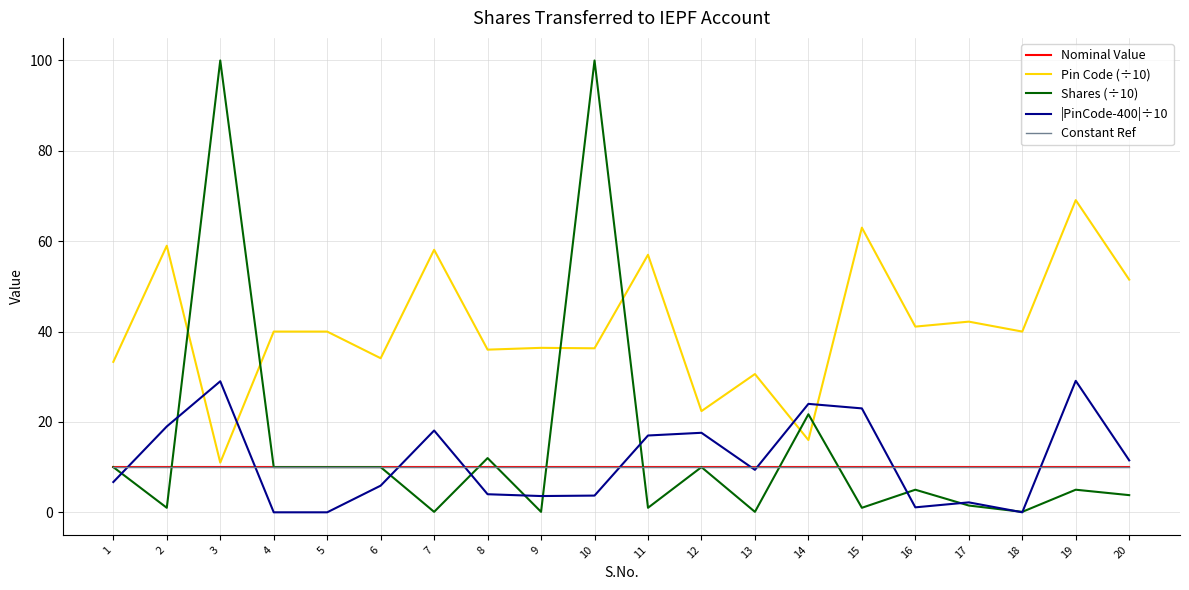

At which label does Pin Code (÷10) first exceed 40?

2